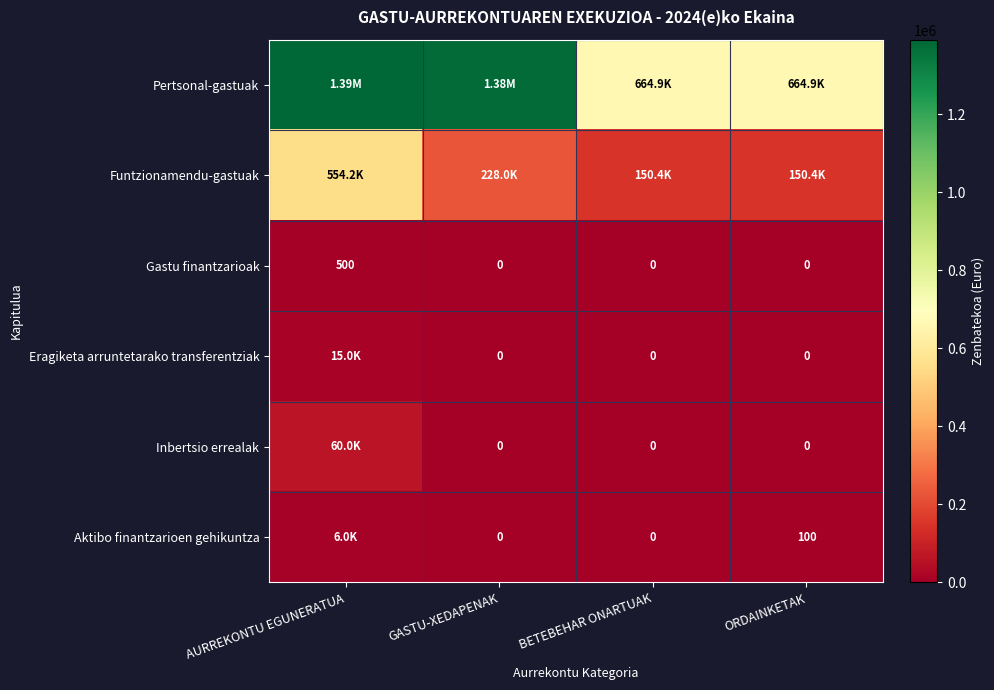

At which category does the chart reach its peak across all series?

AURREKONTU EGUNERATUA